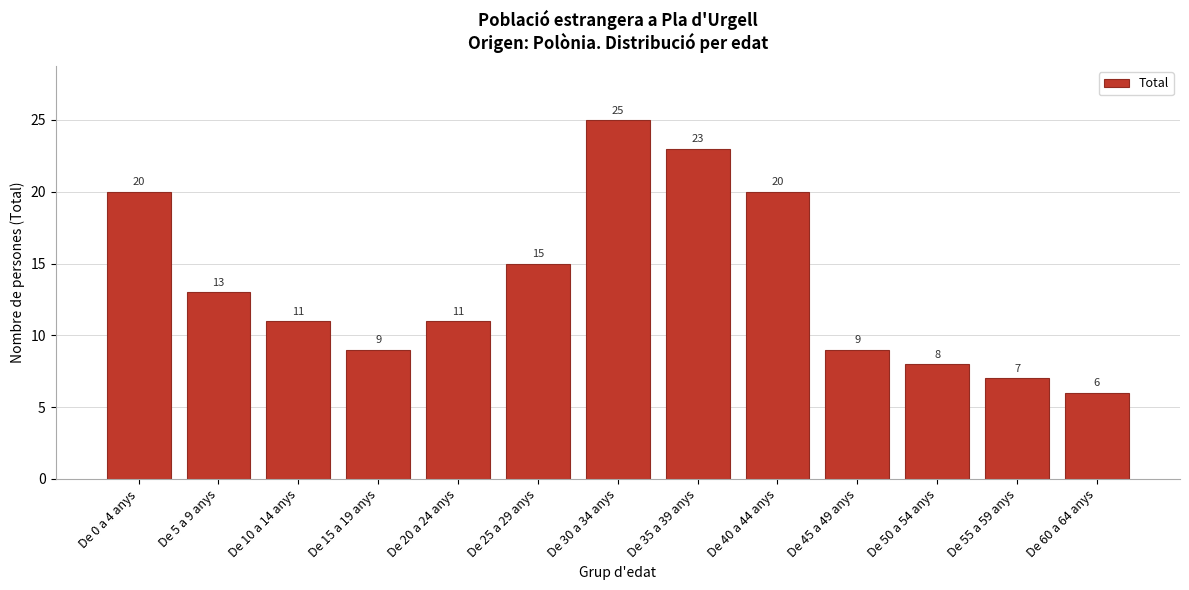

Reading right to left, list all the values displayed in this chart.

De 60 a 64 anys=6	De 55 a 59 anys=7	De 50 a 54 anys=8	De 45 a 49 anys=9	De 40 a 44 anys=20	De 35 a 39 anys=23	De 30 a 34 anys=25	De 25 a 29 anys=15	De 20 a 24 anys=11	De 15 a 19 anys=9	De 10 a 14 anys=11	De 5 a 9 anys=13	De 0 a 4 anys=20